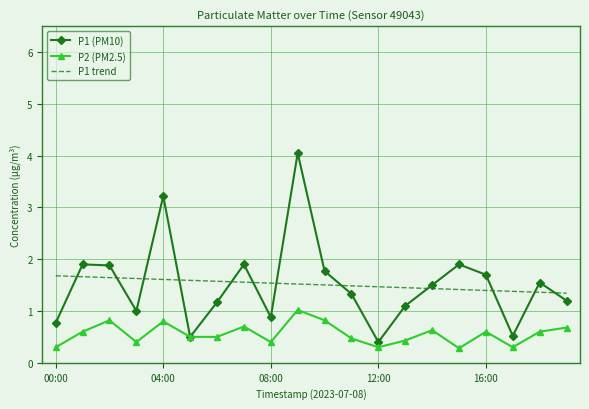

Count the number of categories in the chart.

20